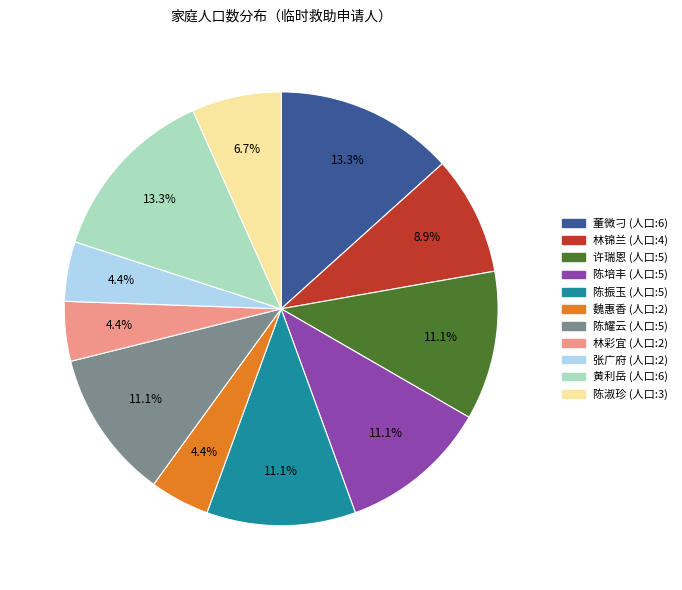

Is there a majority slice in this chart?

No